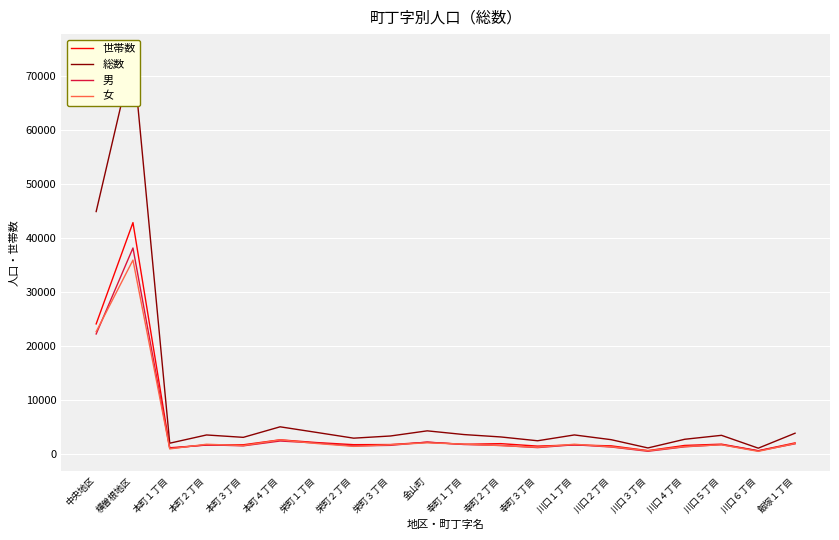

At which category is the sum across all series the highest?

横曽根地区